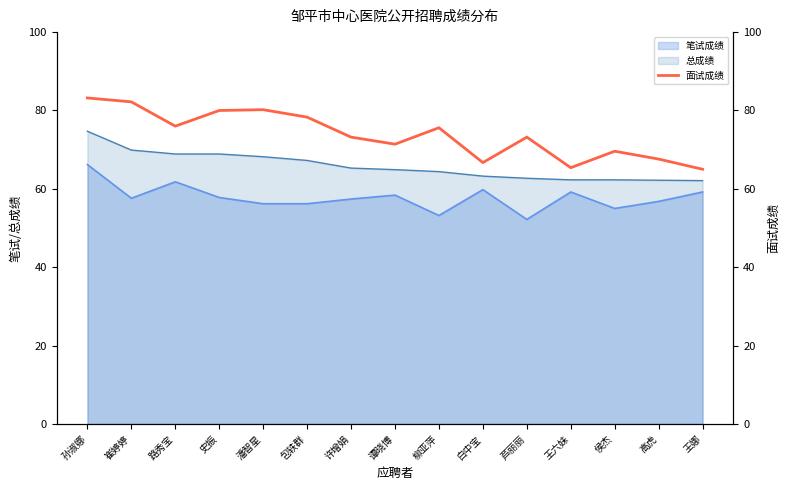

True or false: 笔试成绩 and 总成绩 intersect in this chart.

False